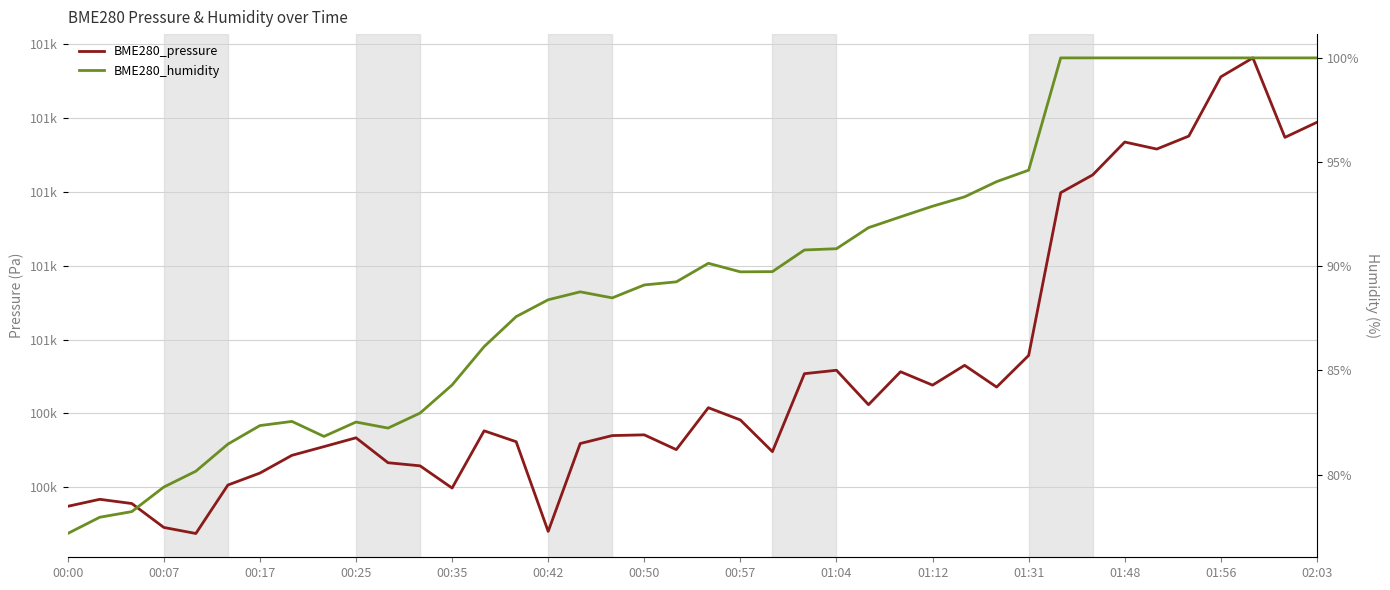

True or false: BME280_humidity and BME280_pressure intersect in this chart.

False